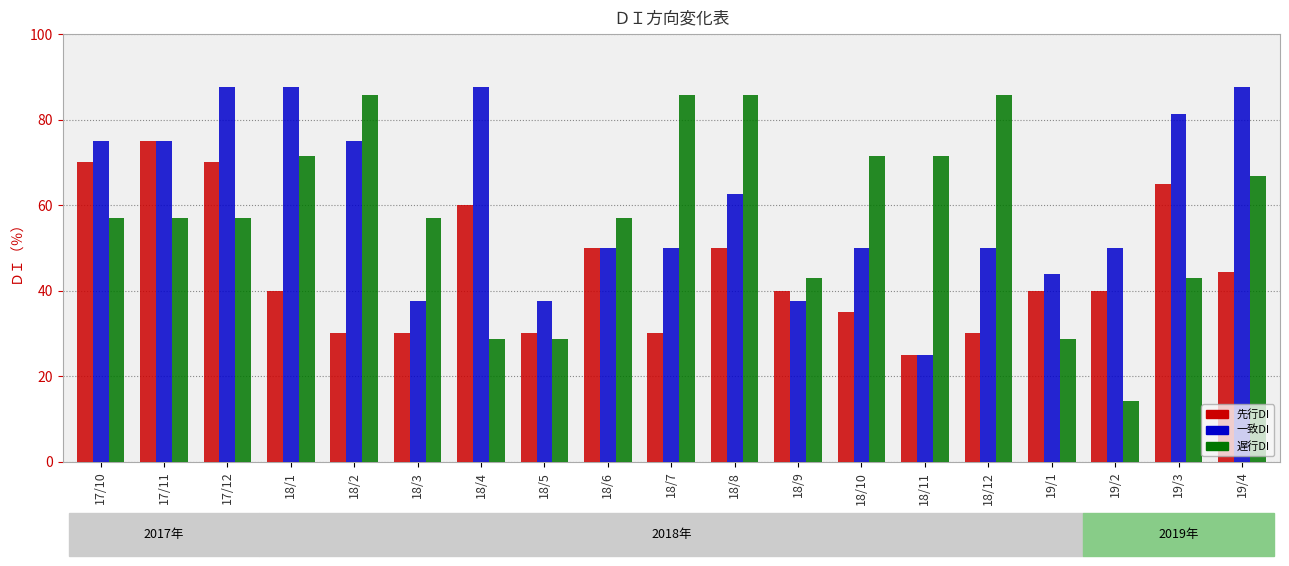

At which category is the sum across all series the highest?

17/12